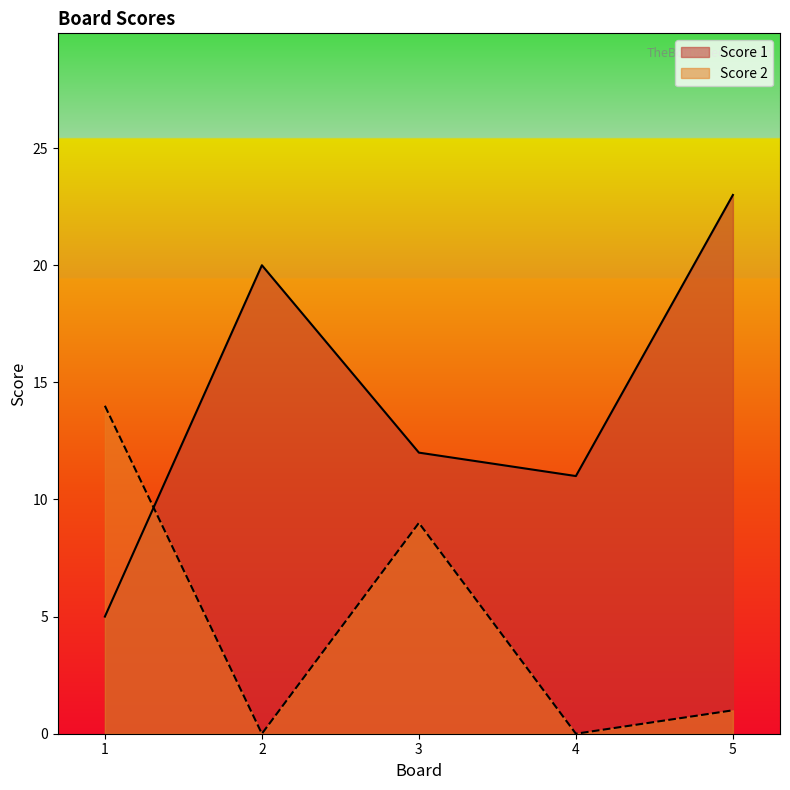

Is the value of Score 1 at 5 greater than the value of Score 2 at 2?

Yes